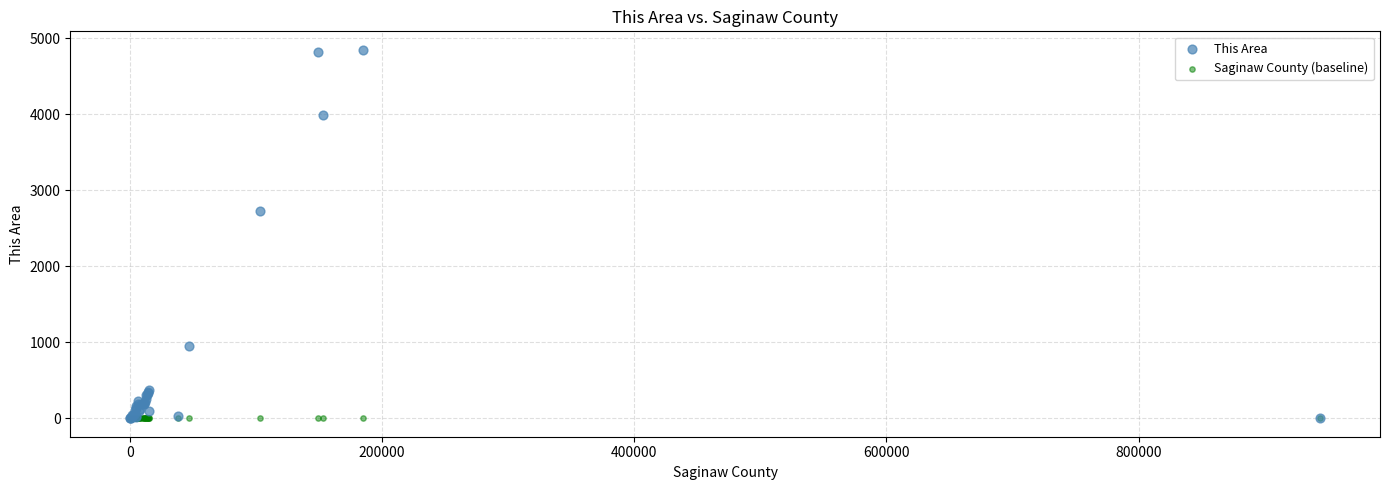

Which series contains the highest Y value?

This Area